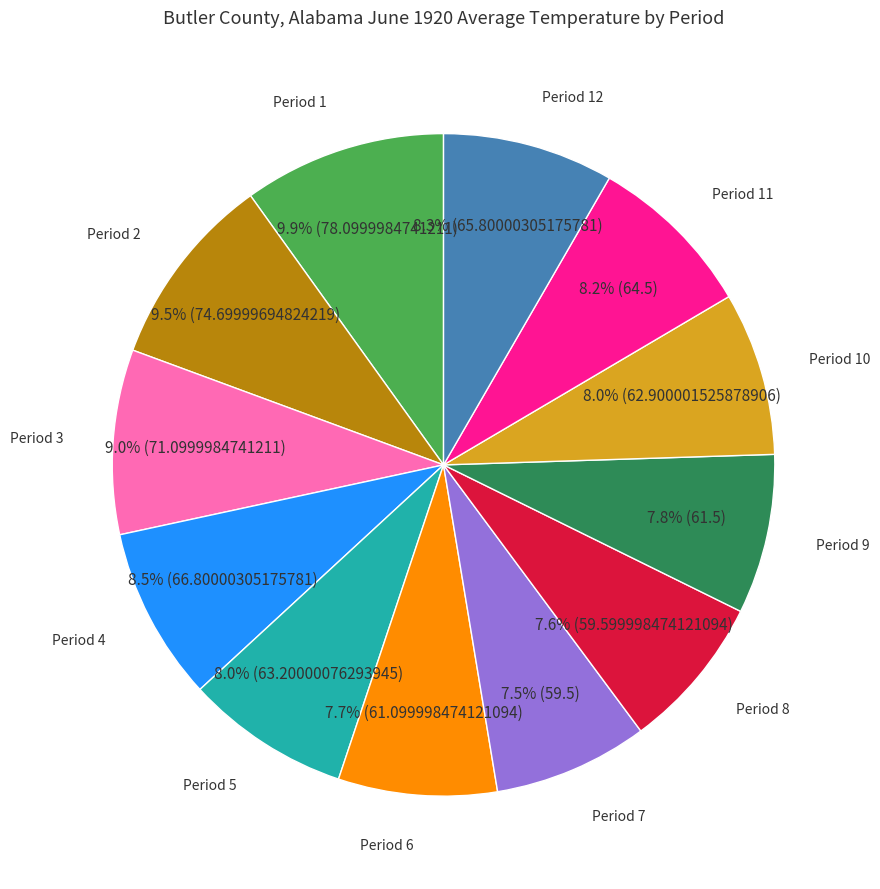

How many slices are in this pie chart?

12